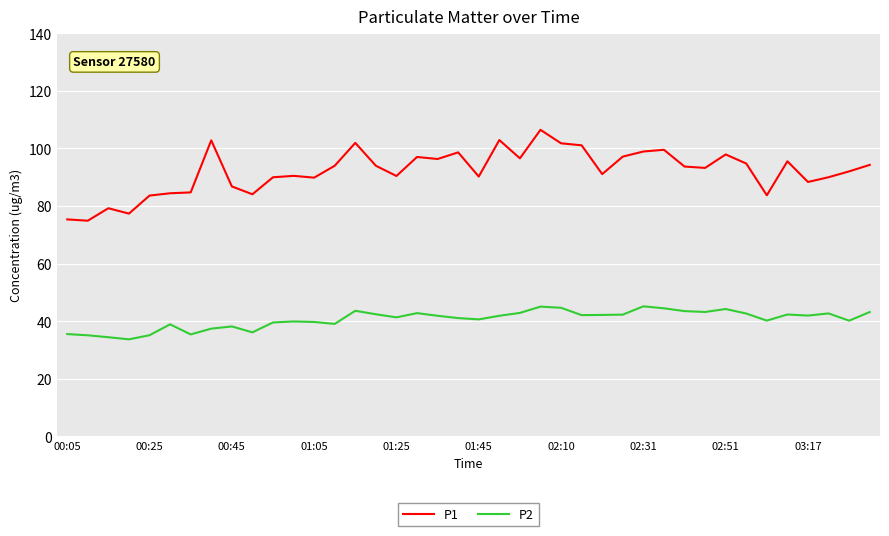

Which series has the largest total across all categories?

P1